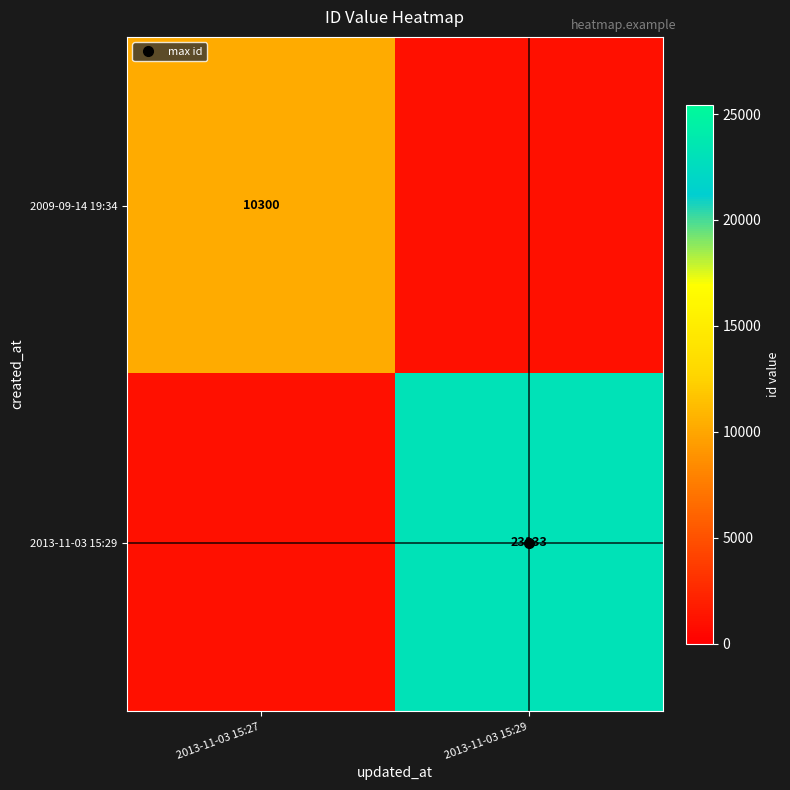

Rank the series at 2013-11-03 15:29 from lowest to highest value.

2009-09-14 19:34, 2013-11-03 15:29